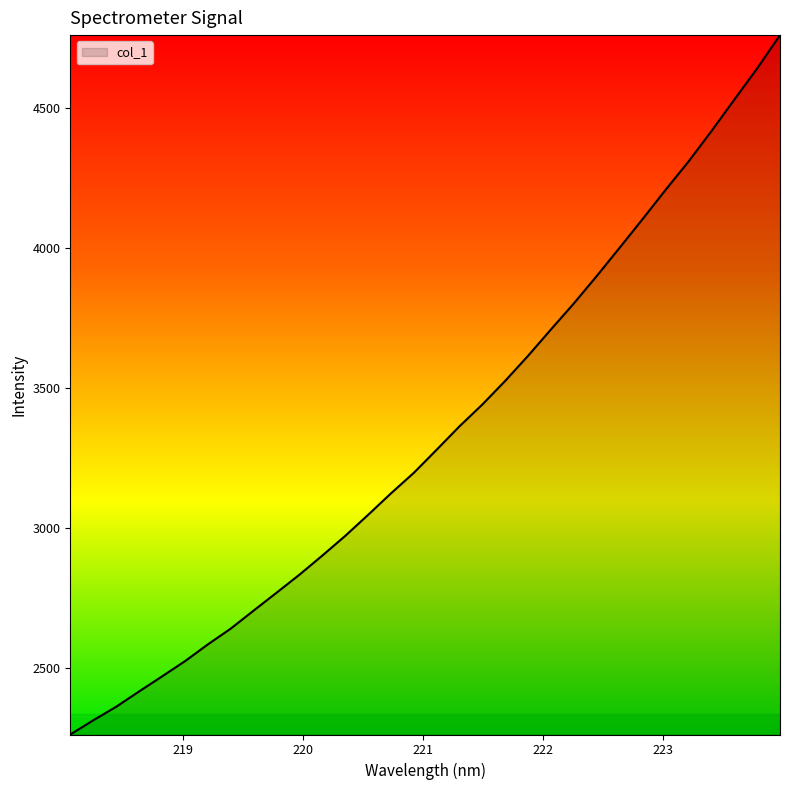

What is the smallest value displayed?

2261.3